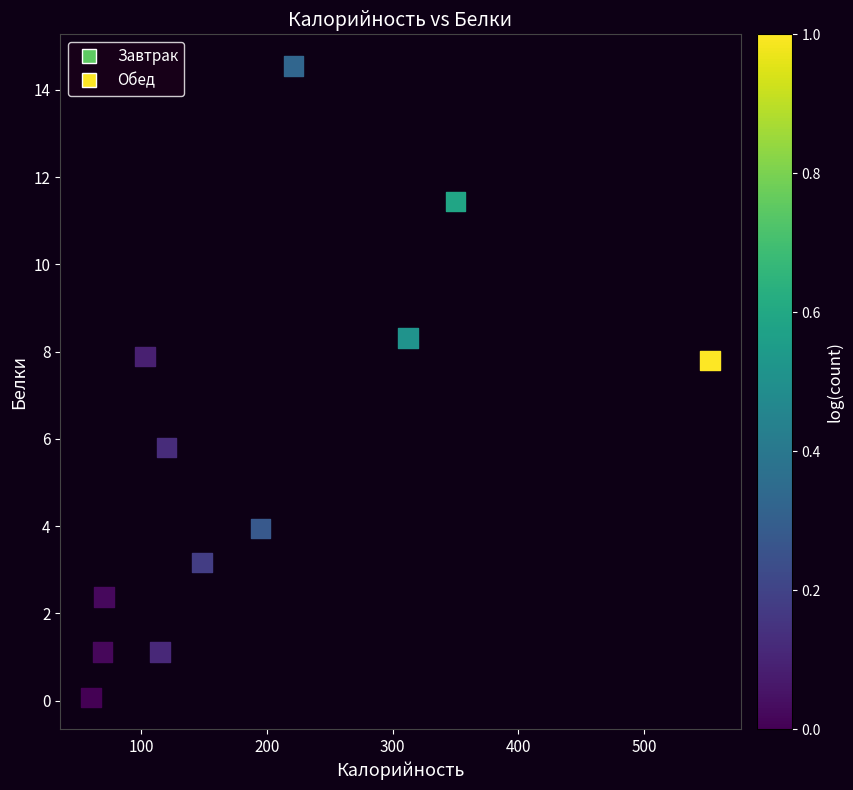

What is the average Y value?

5.6